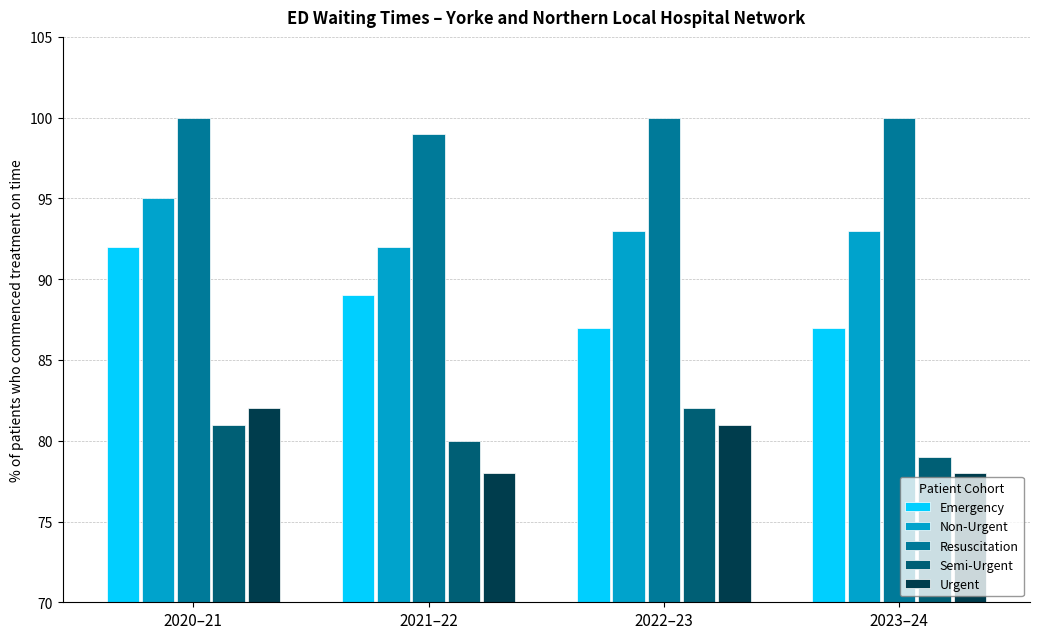

What is the maximum value for Emergency?

92